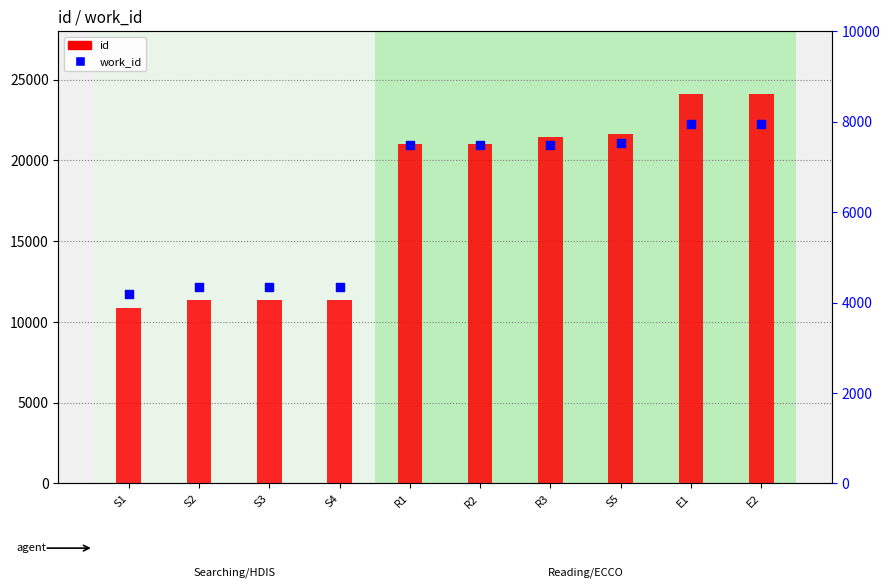

Which series has the largest Y range (max minus min)?

id